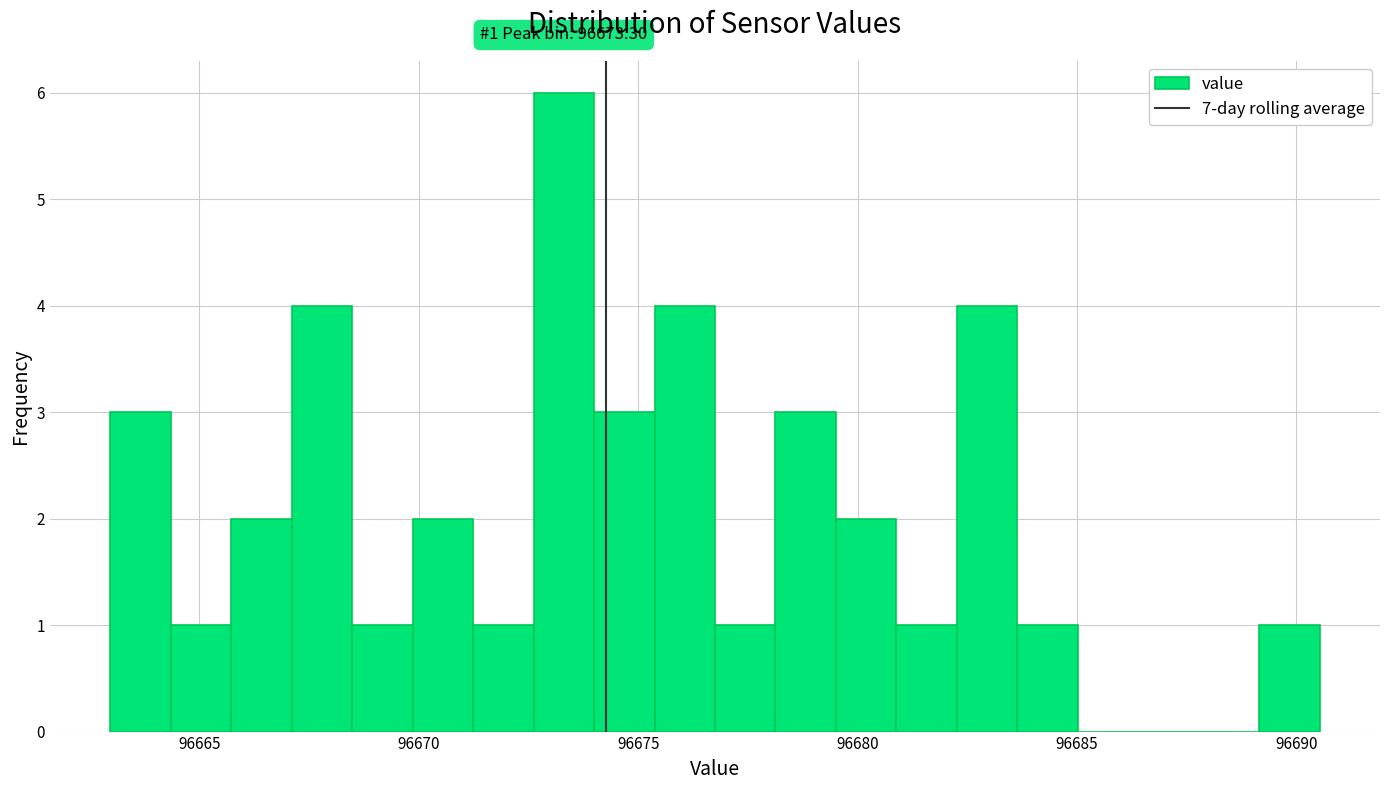

Read against the x-axis, roughly where is the centre of the tallest bar?

96673.5